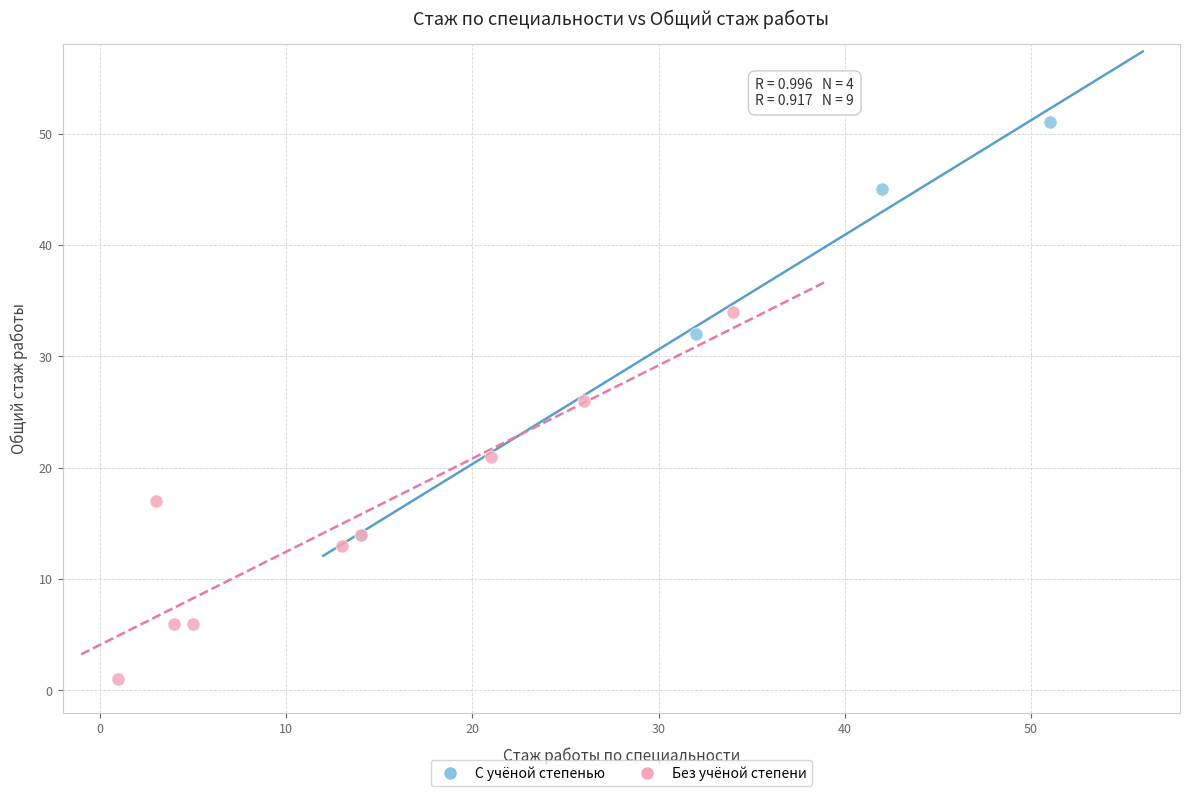

Which series contains the highest Y value?

С учёной степенью